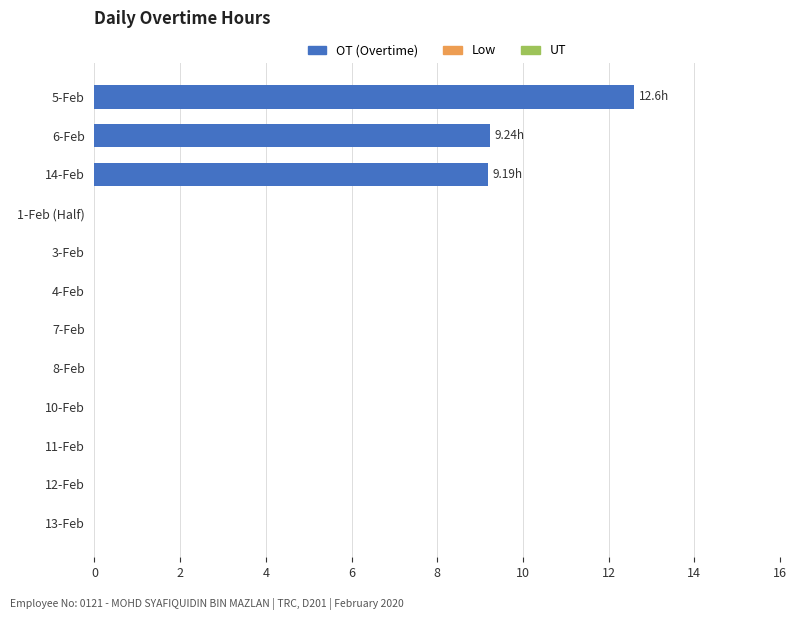

Which has a higher value, 10-Feb or 6-Feb?

6-Feb